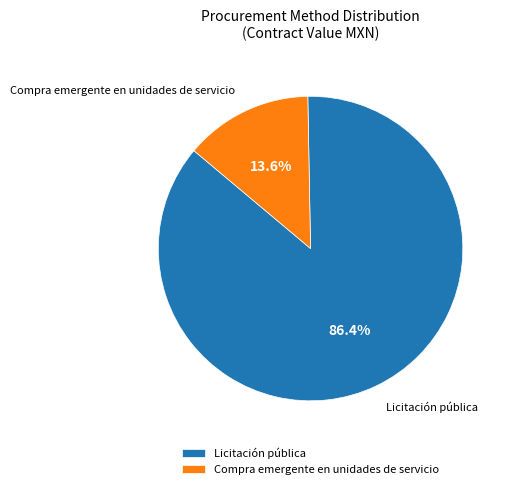

Which slice is the smallest?

Compra emergente en unidades de servicio